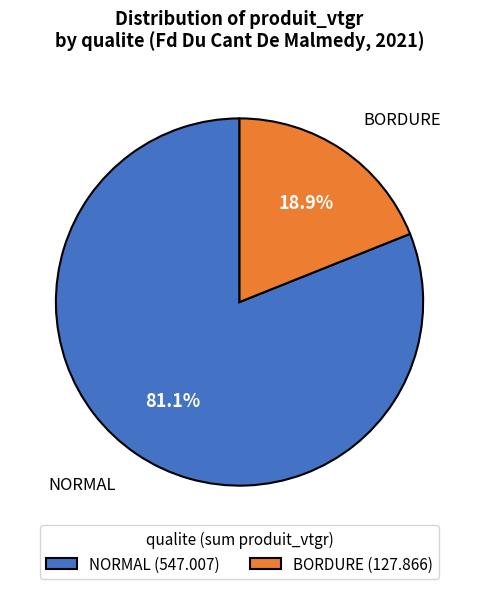

Is there a majority slice in this chart?

Yes